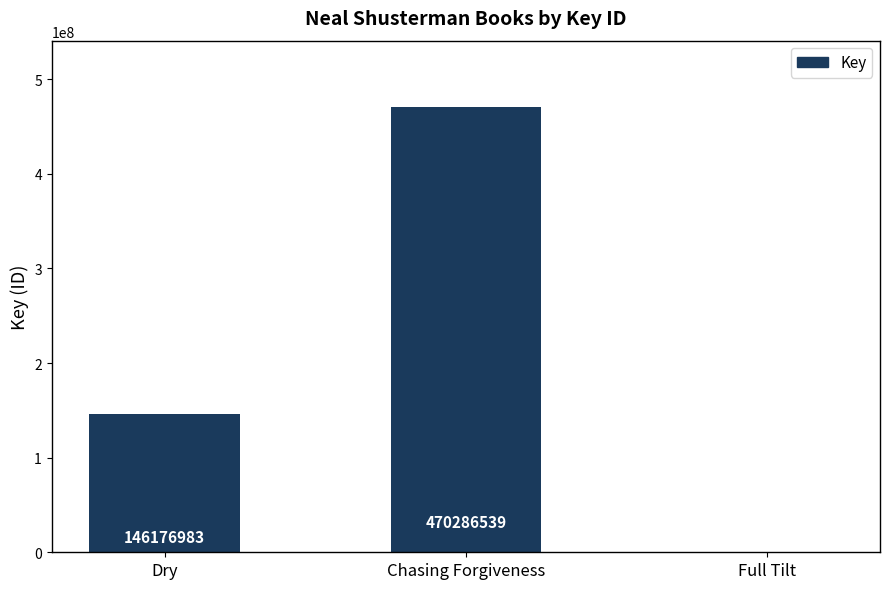

The chart shows a value of 470286539 at Chasing Forgiveness. True or false?

True